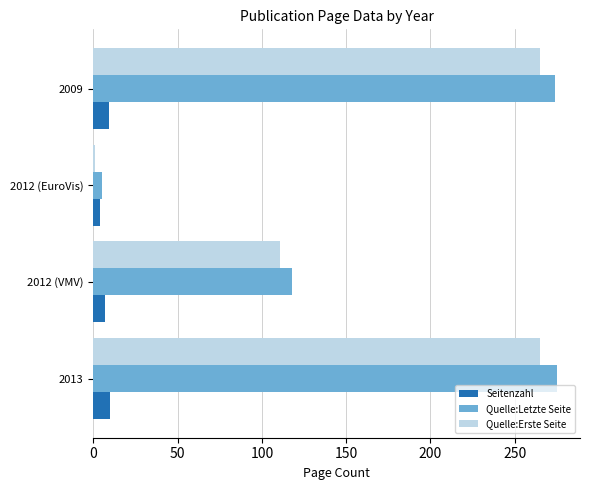

What is the sum of all Quelle:Letzte Seite values?

672